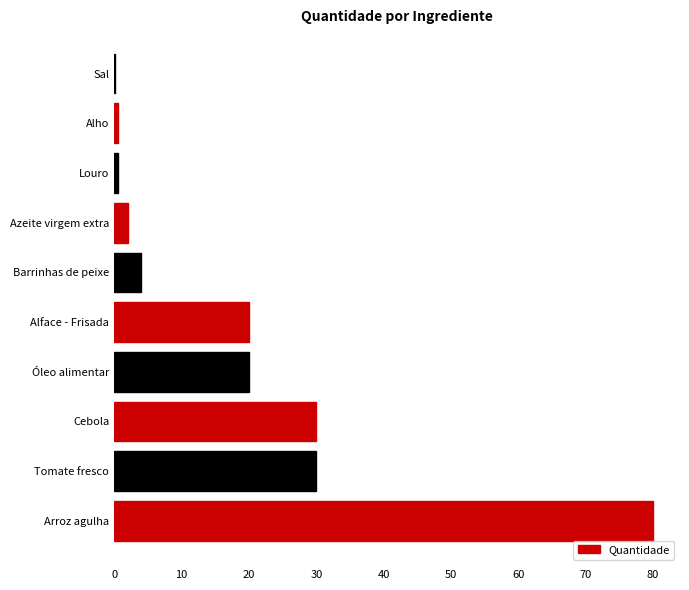

The chart shows a value of 80.0 at Arroz agulha. True or false?

True